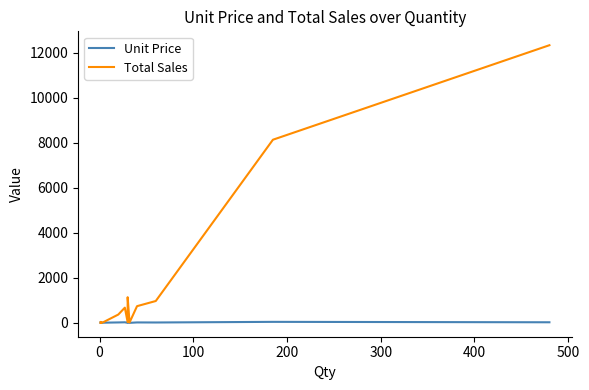

At how many categories does at least one series exceed 7799?

2